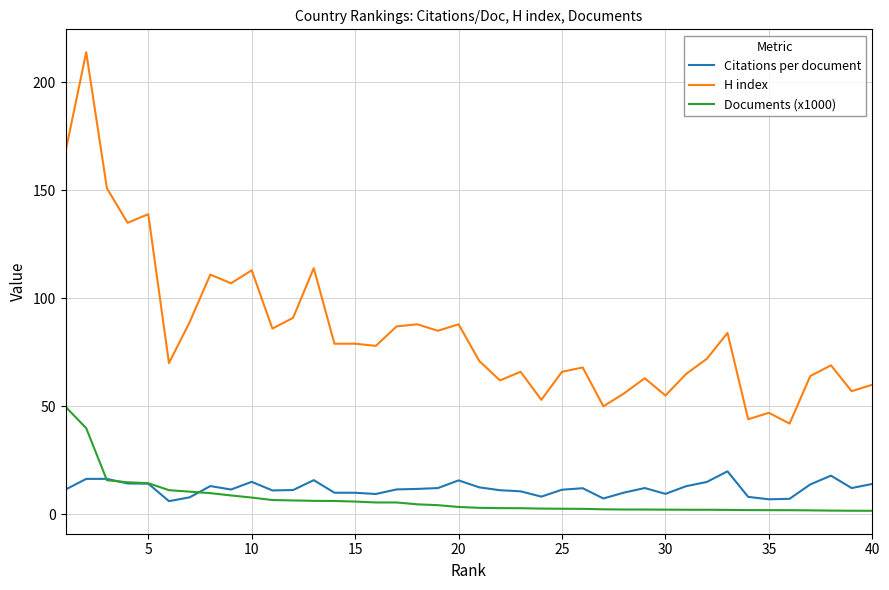

List the series in order of their peak value, highest first.

H index, Documents (x1000), Citations per document